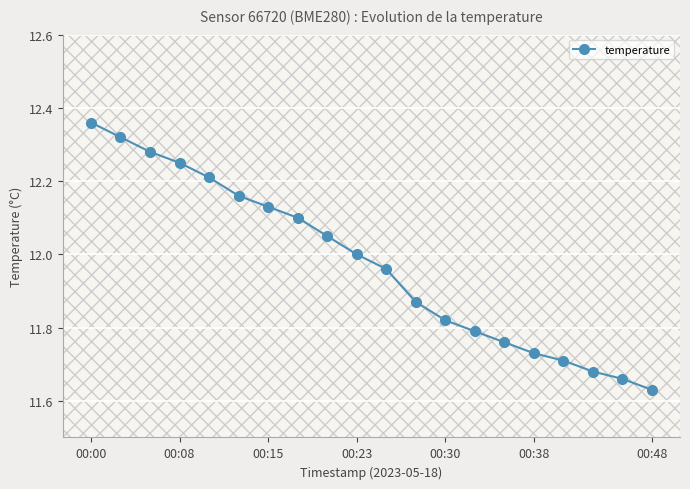

What is the difference between the maximum and minimum values?

0.7